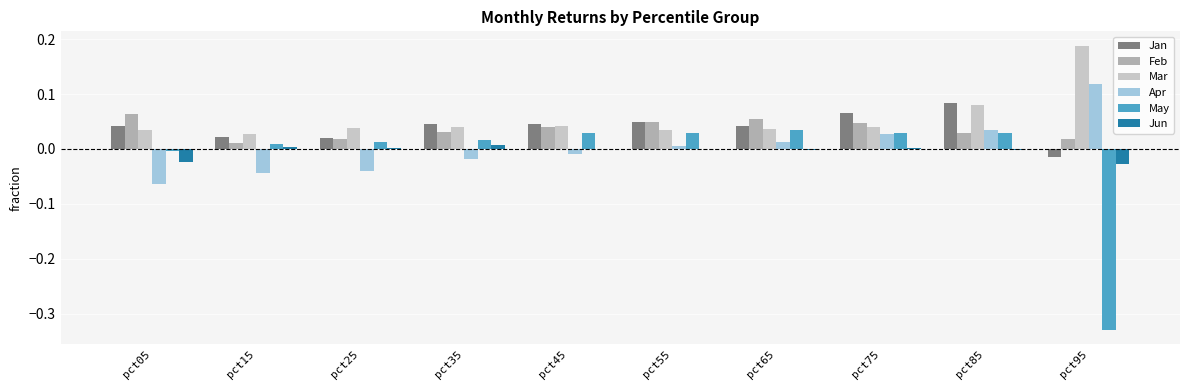

The value of May at pct05 is -0.0. True or false?

True